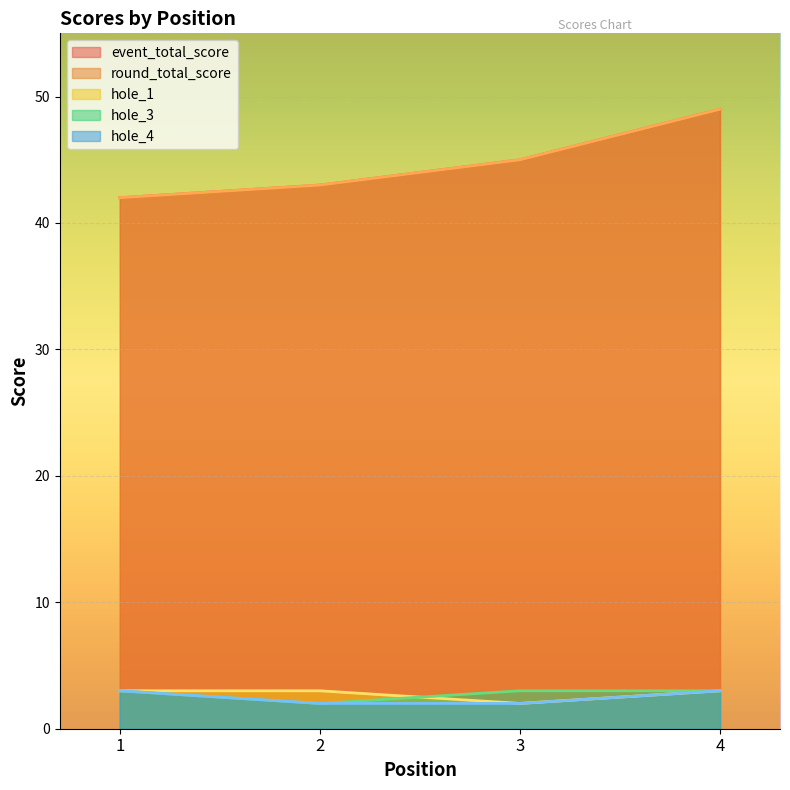

Which category has the lowest value across all series?

3